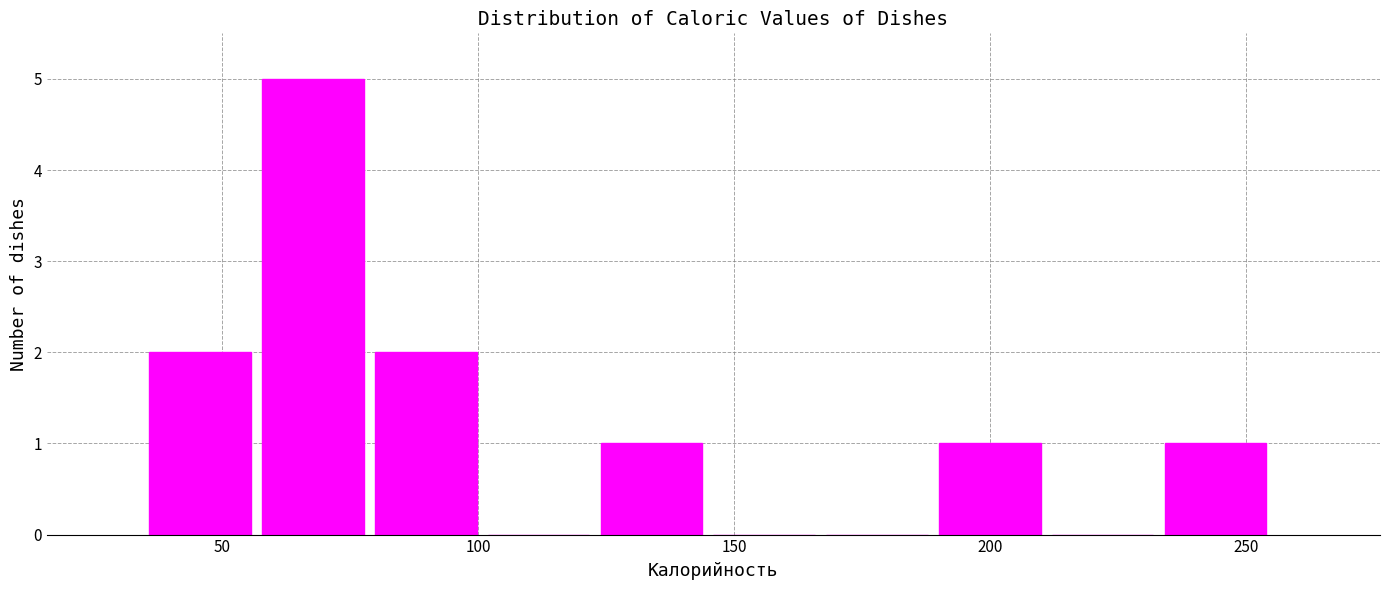

What is the height of the bar covering 190 to 210 on the x-axis? Neither the bar edges nor the heights are printed on the chart, so give them approximately, as read against the axes.

1